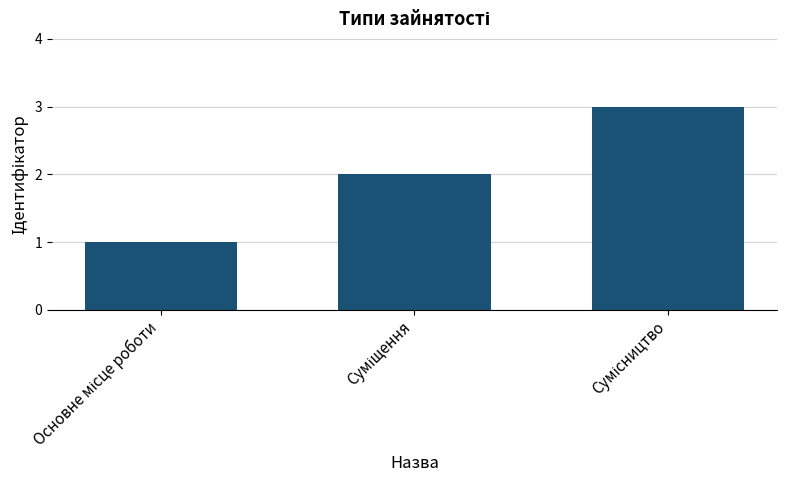

Does the chart contain any negative values?

No